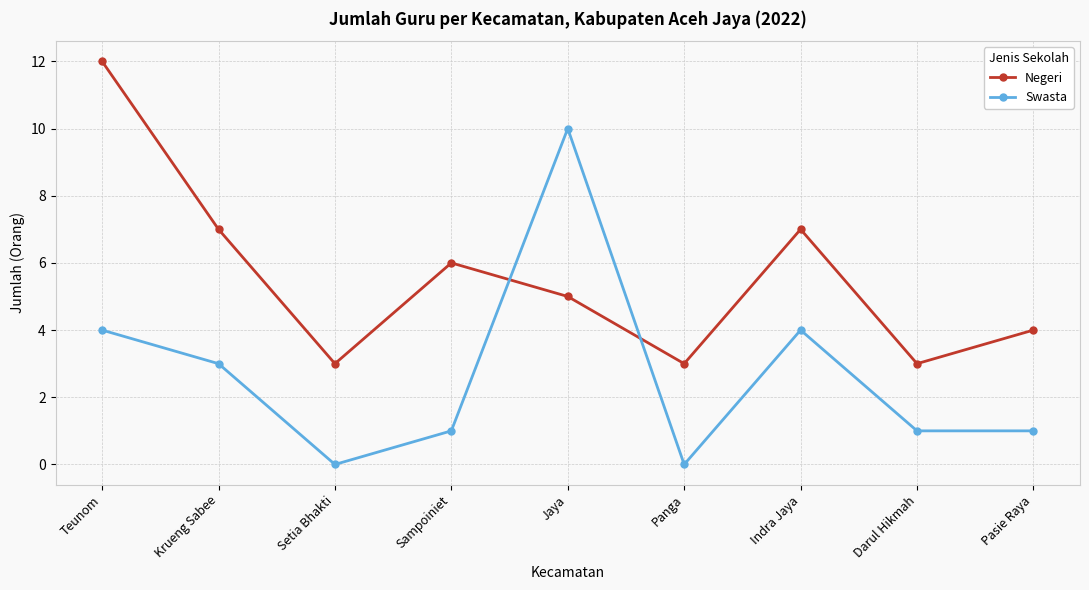

What position from the right is Panga?

4